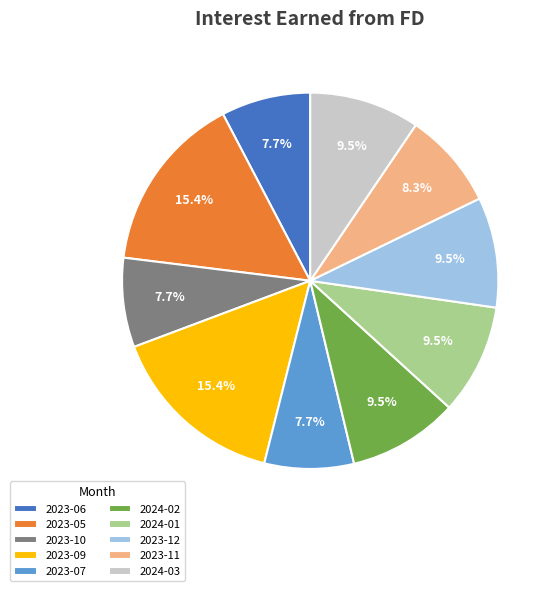

What portion of the pie excludes 2024-02?

90.5%